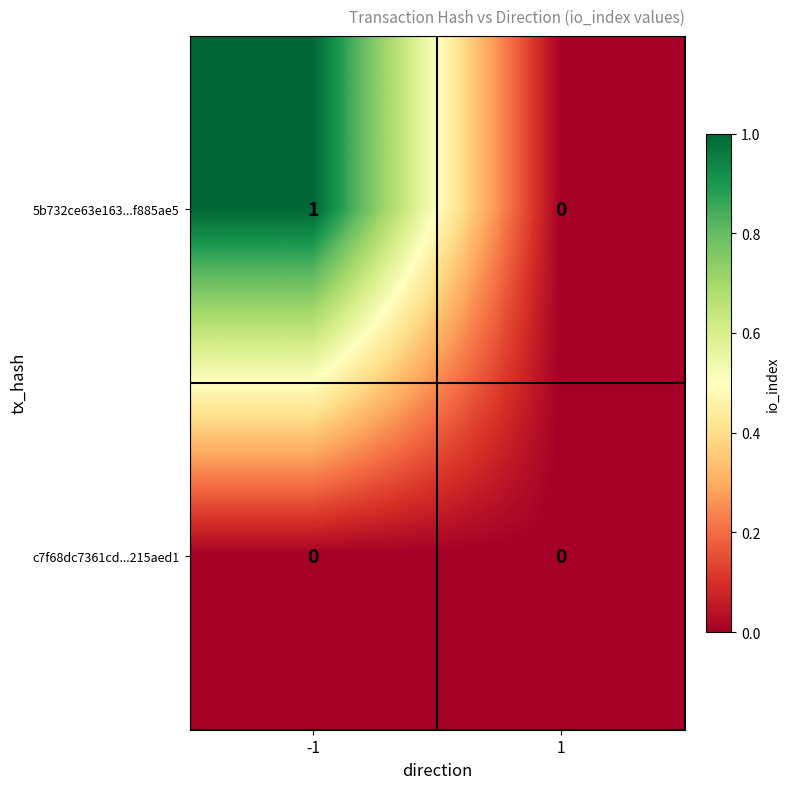

Which series has the largest total across all categories?

5b732ce63e163...f885ae5